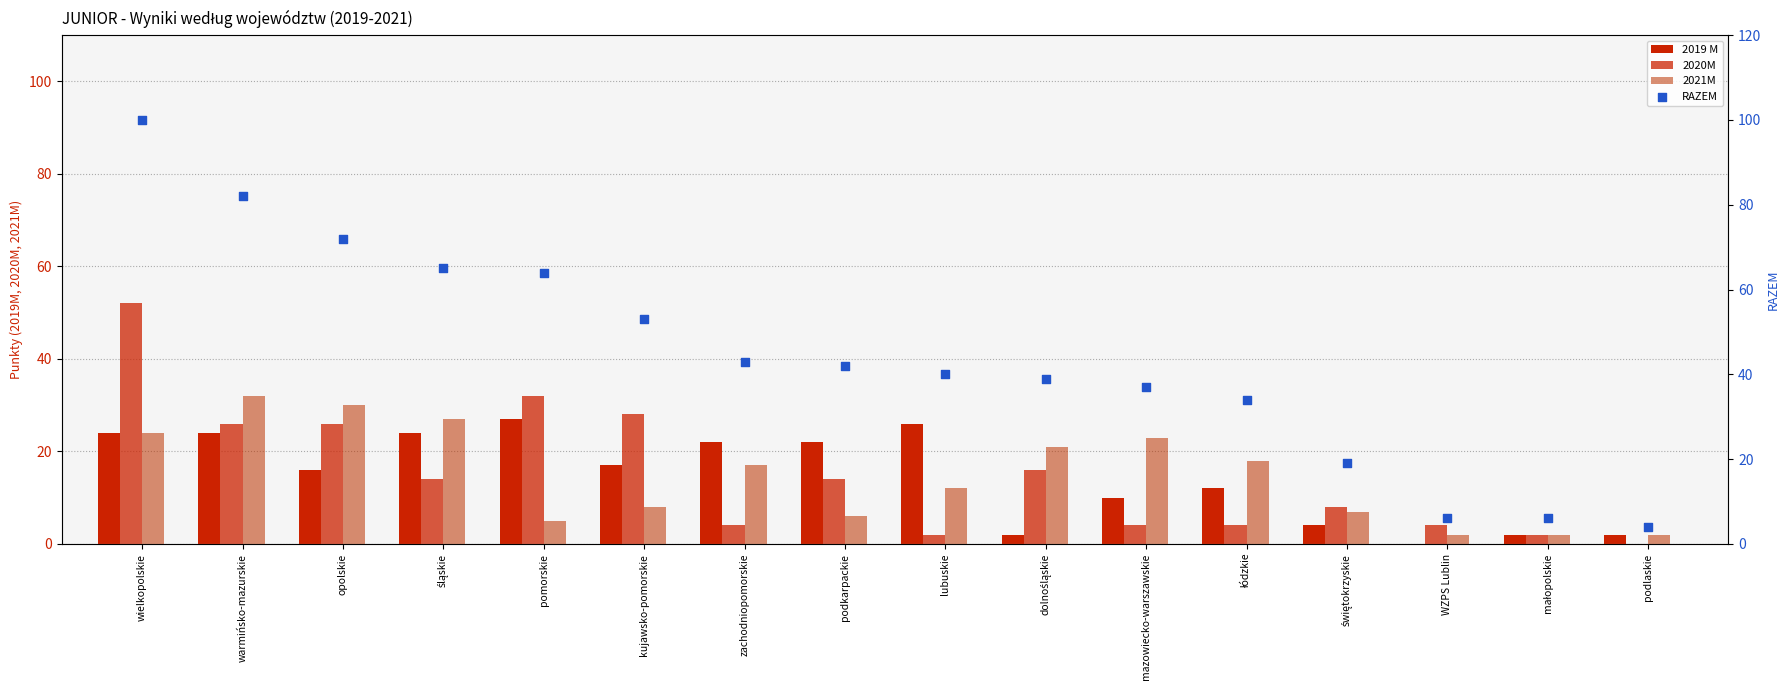

What is the total value across all series at mazowiecko-warszawskie?

74